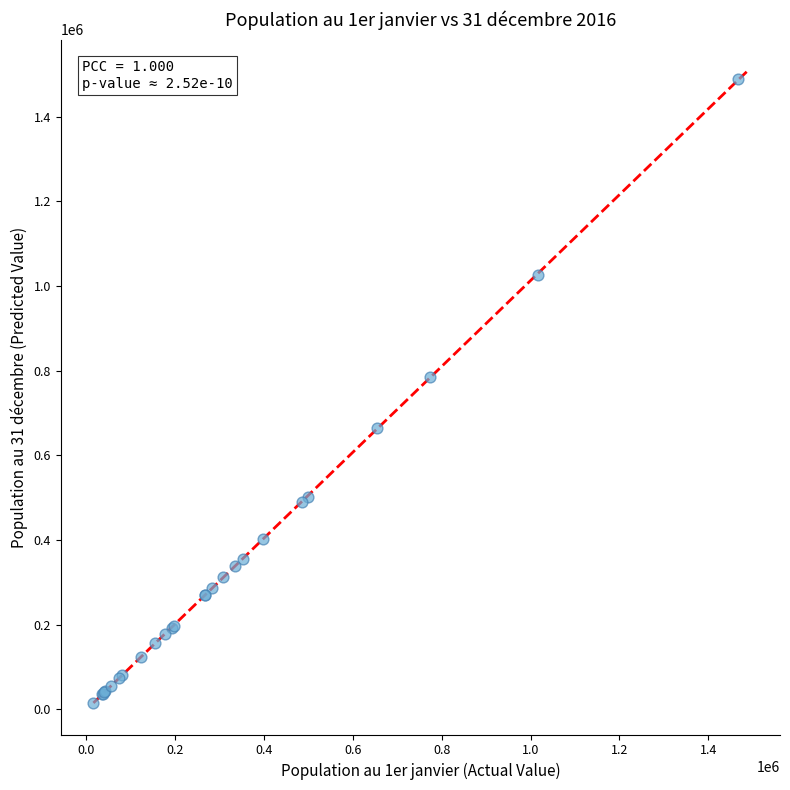

What Y value in the scatter plot is closest to 751986?

784822